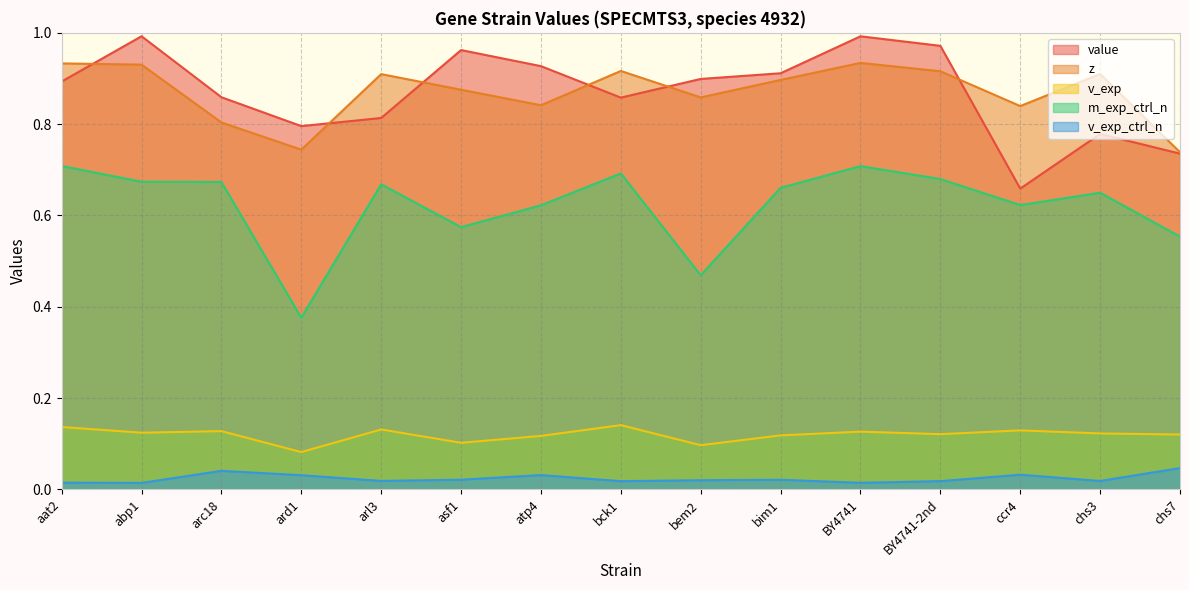

What is the difference between the value values at ard1 and bem2?

0.1